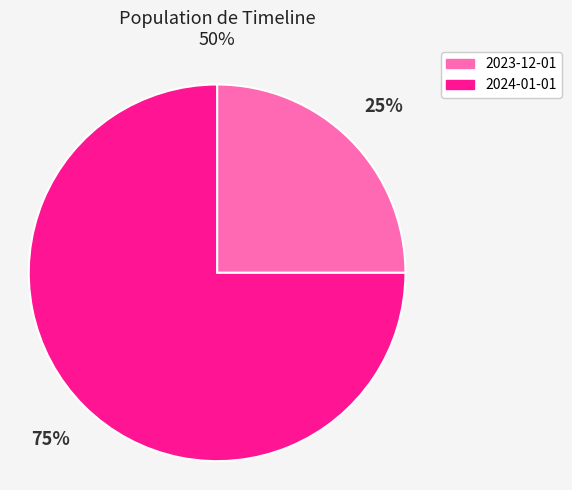

What percentage is the 2024-01-01 slice, to the nearest percent?

75%